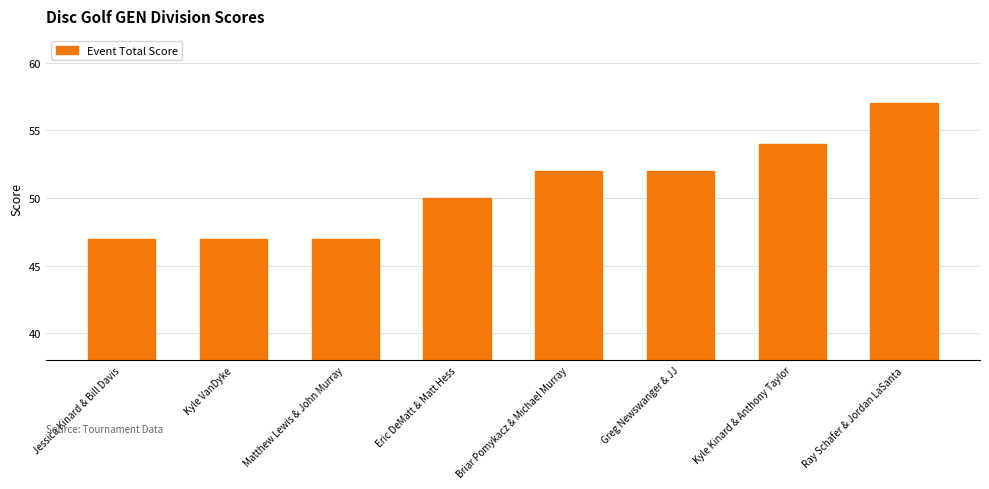

The value at Kyle VanDyke is 11. True or false?

False